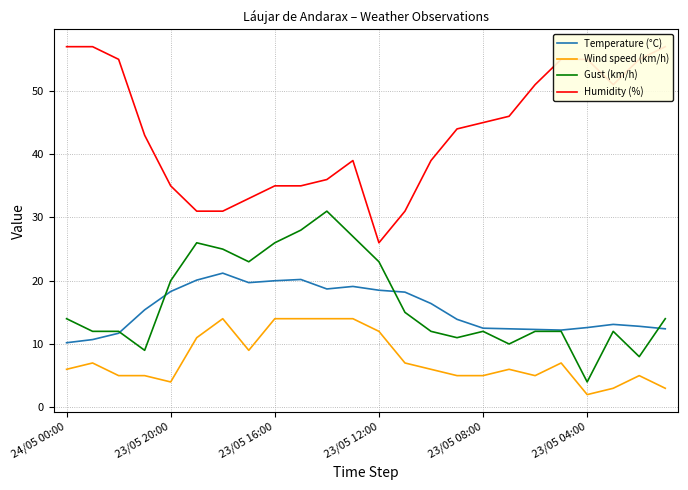

True or false: Gust (km/h) has more than 1 interior local peaks.

True